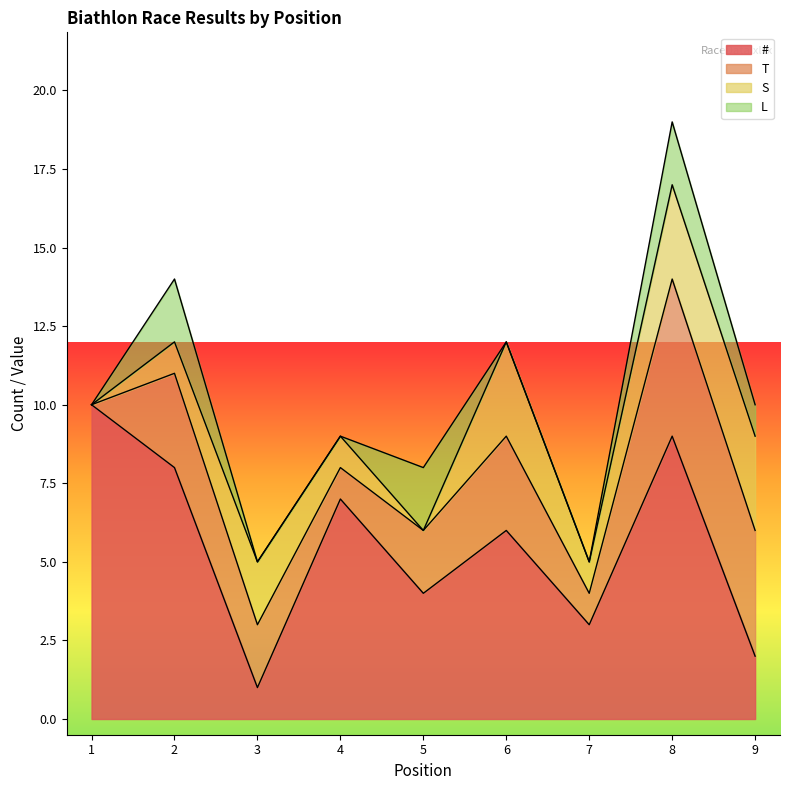

True or false: L and # cross at least once.

False